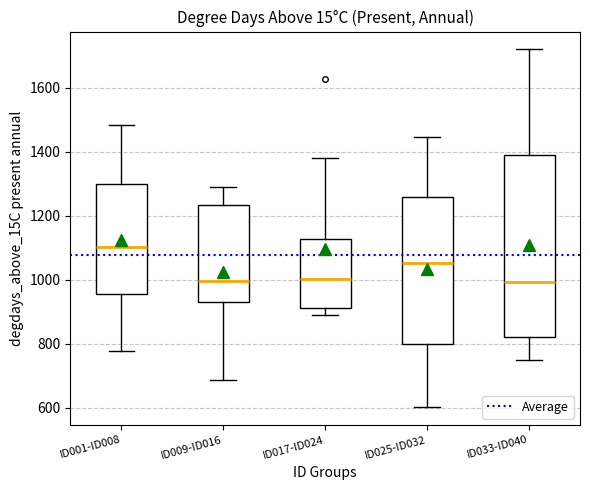

Reading left to right, read every box against the y-axis: the position of its median line, the range the box covers, and the ends of its whiskers. The values are not printed on the chart, so give them approximately, as read against the axis.

ID001-ID008: median 1100, box 960 to 1300, whiskers 780 to 1480
ID009-ID016: median 1000, box 940 to 1240, whiskers 680 to 1280
ID017-ID024: median 1000, box 920 to 1120, whiskers 880 to 1380
ID025-ID032: median 1060, box 800 to 1260, whiskers 600 to 1440
ID033-ID040: median 1000, box 820 to 1380, whiskers 740 to 1720